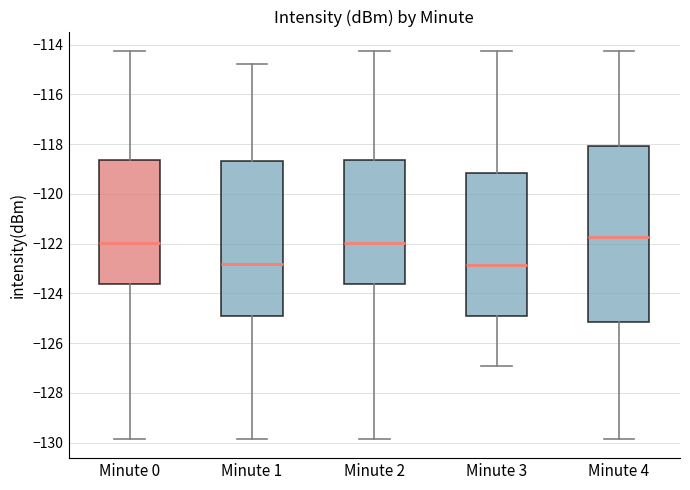

Where does the median line of the box for Minute 4 sit on the y-axis? The values are not printed on the chart, so give them approximately, as read against the axis.

-121.8